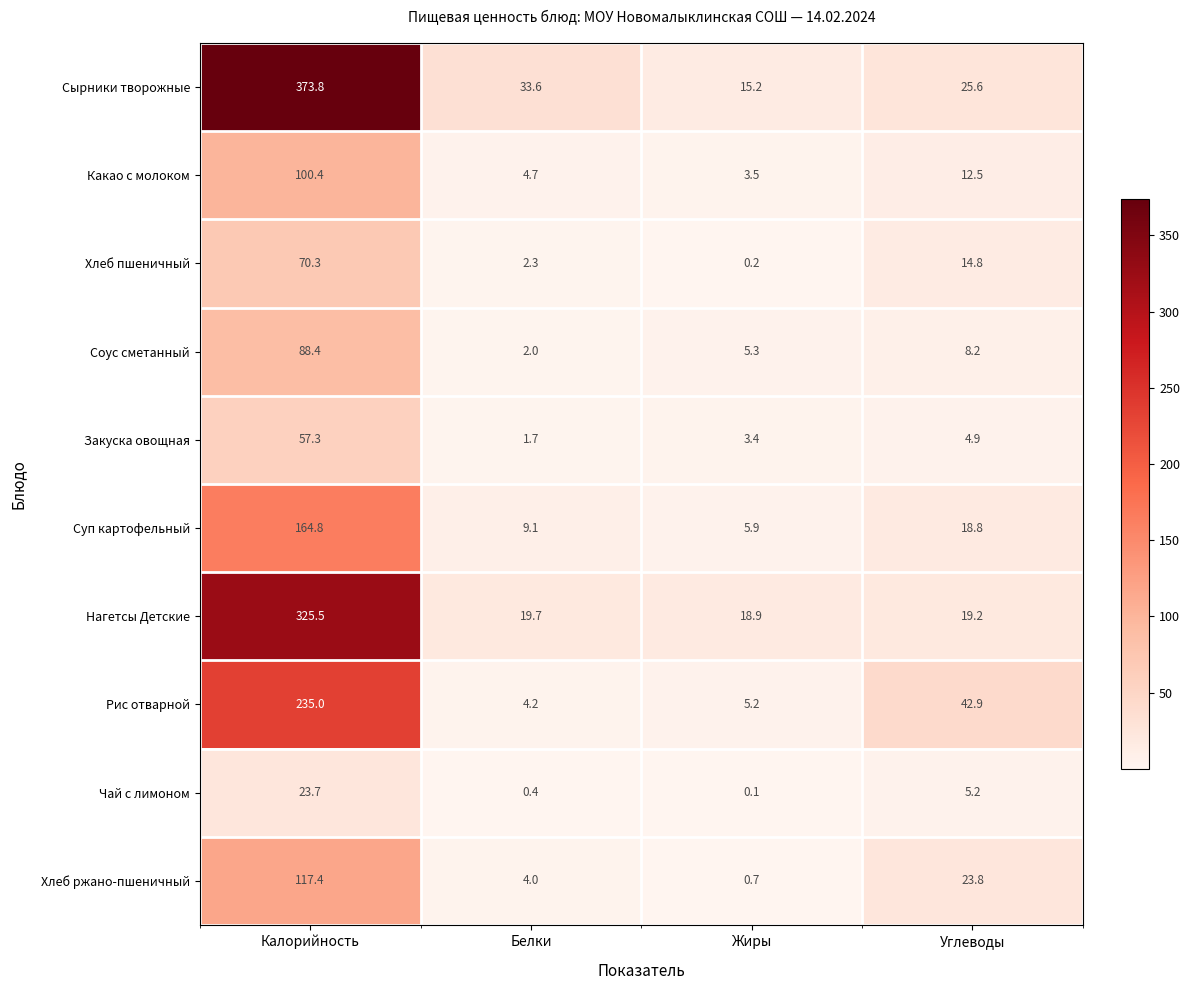

What is the difference between the highest and lowest values at Белки?

33.2